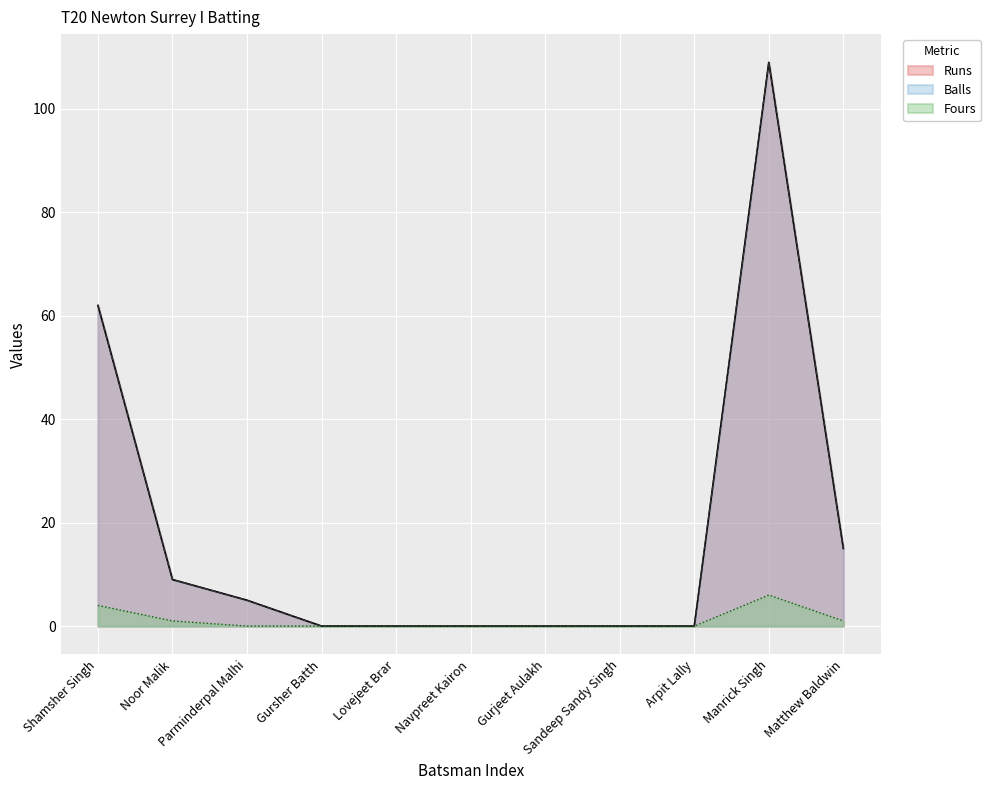

What is the value of the Runs point at the 1st from the left?

62